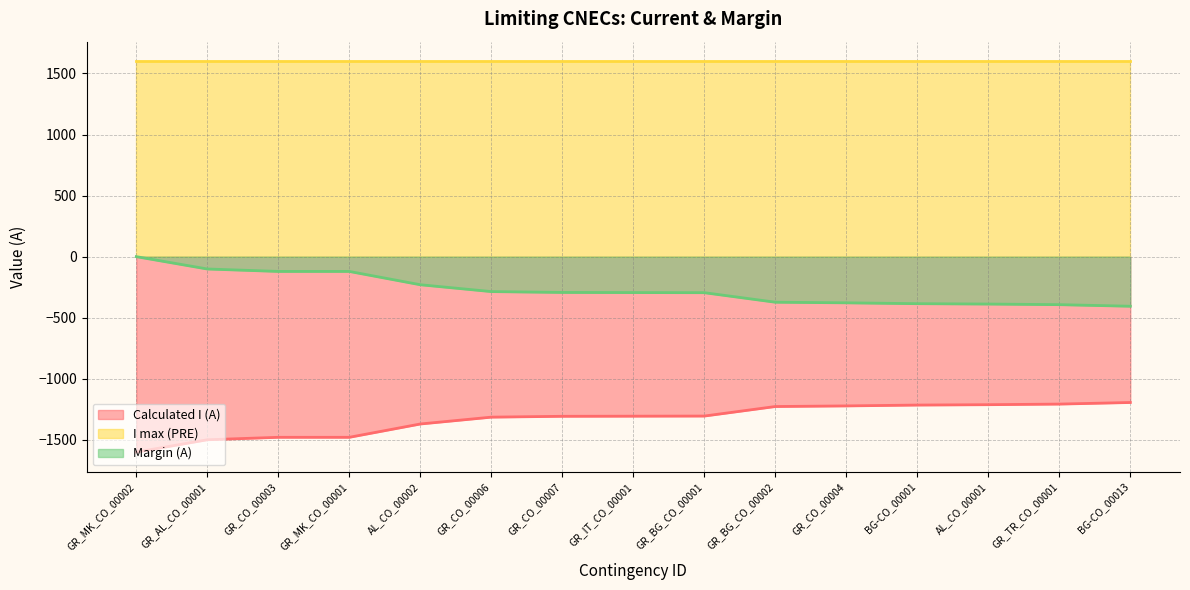

What is the greatest value displayed?

1600